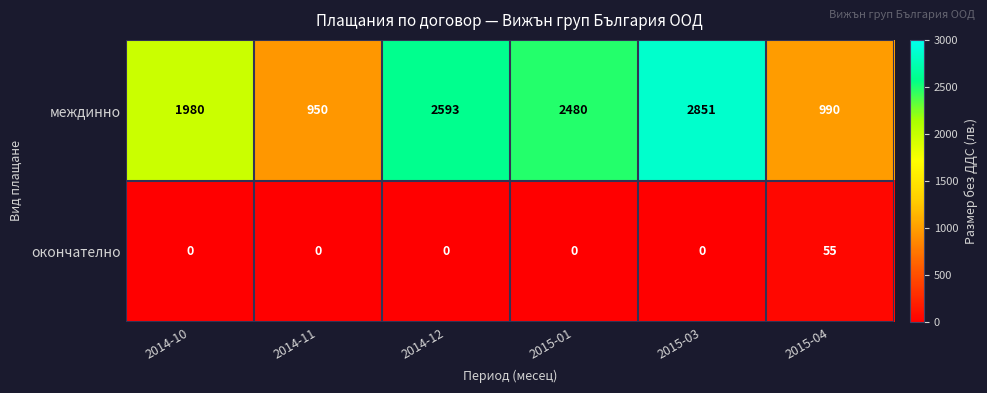

What value does the междинно series have at 2014-10, to the nearest 10?

1980